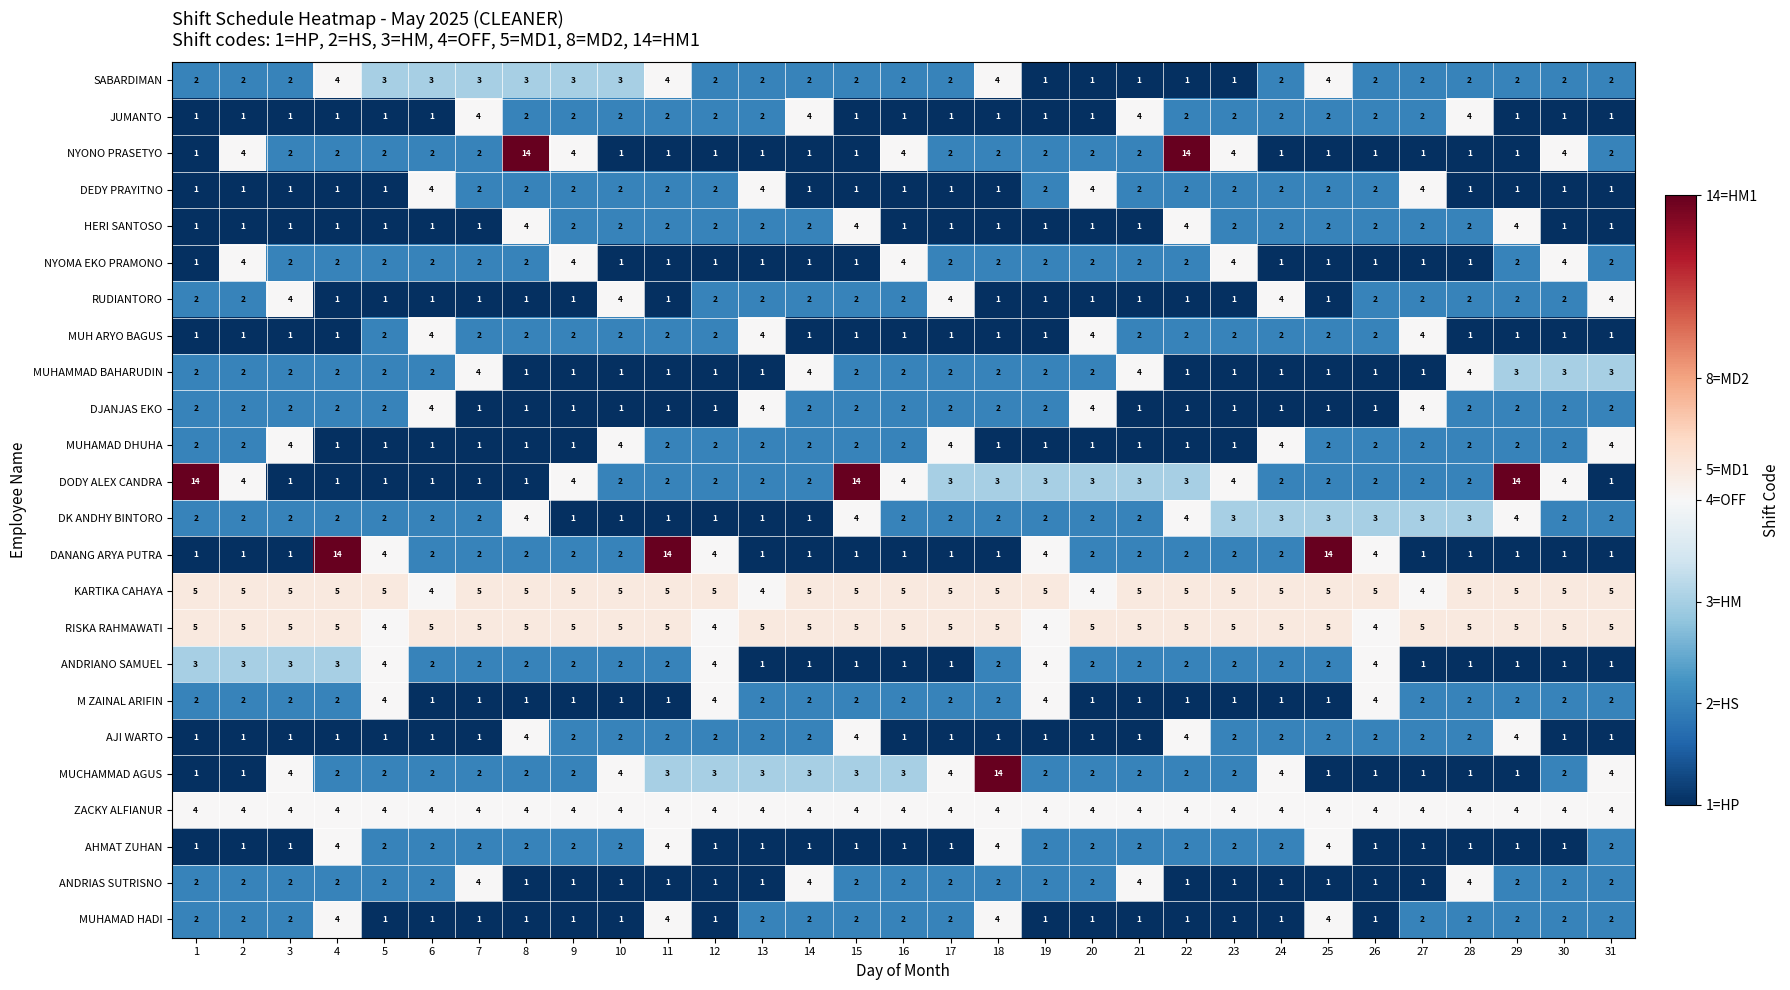

What is the difference between the maximum and minimum values in the JUMANTO series?

3